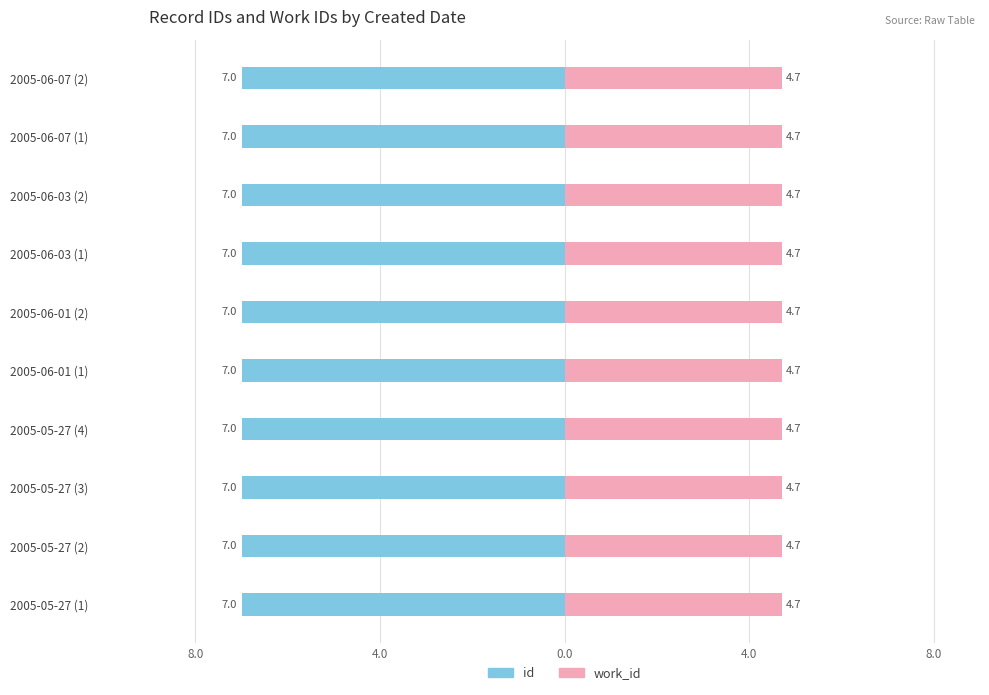

What is the difference between the highest and lowest values at 4.0?

7.4